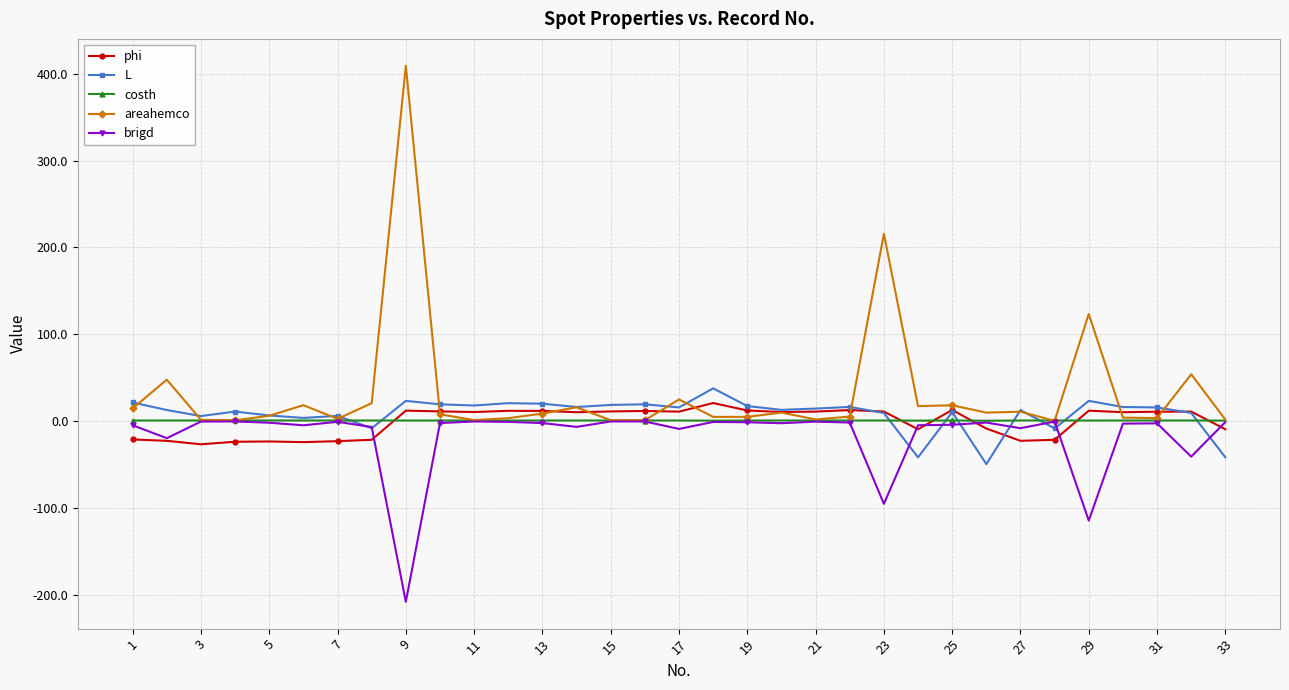

Which series has the largest range (max minus min)?

areahemco